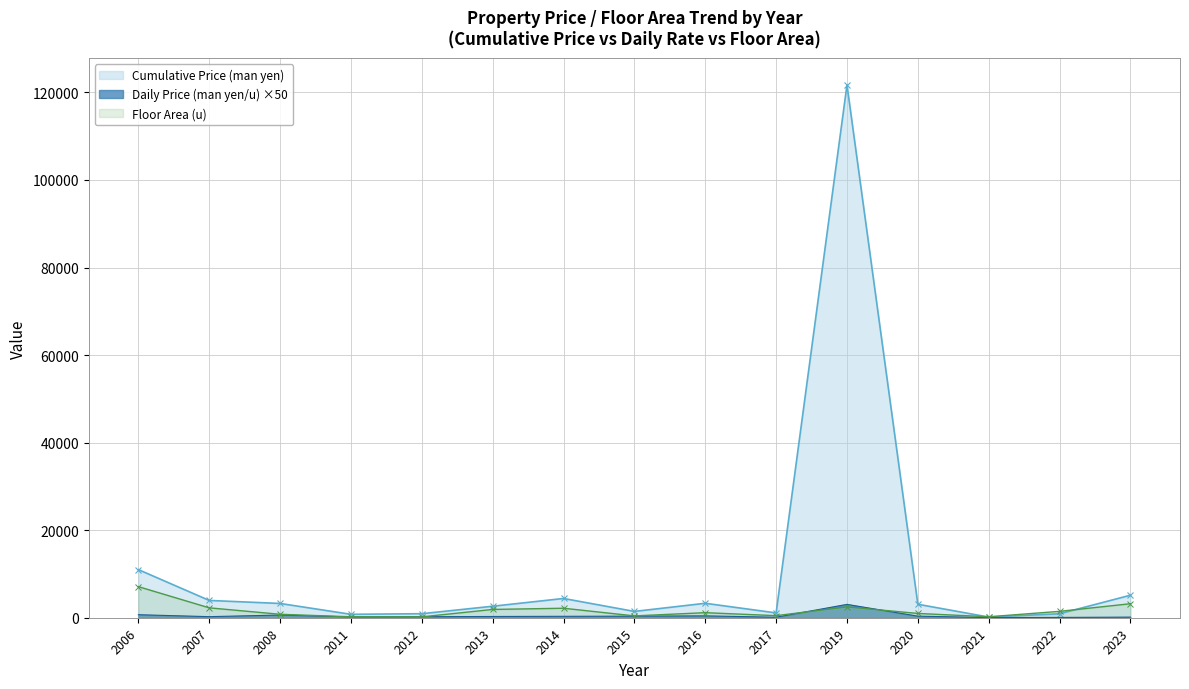

True or false: Cumulative Price (man yen) and Daily Price (man yen/u) cross at least once.

False